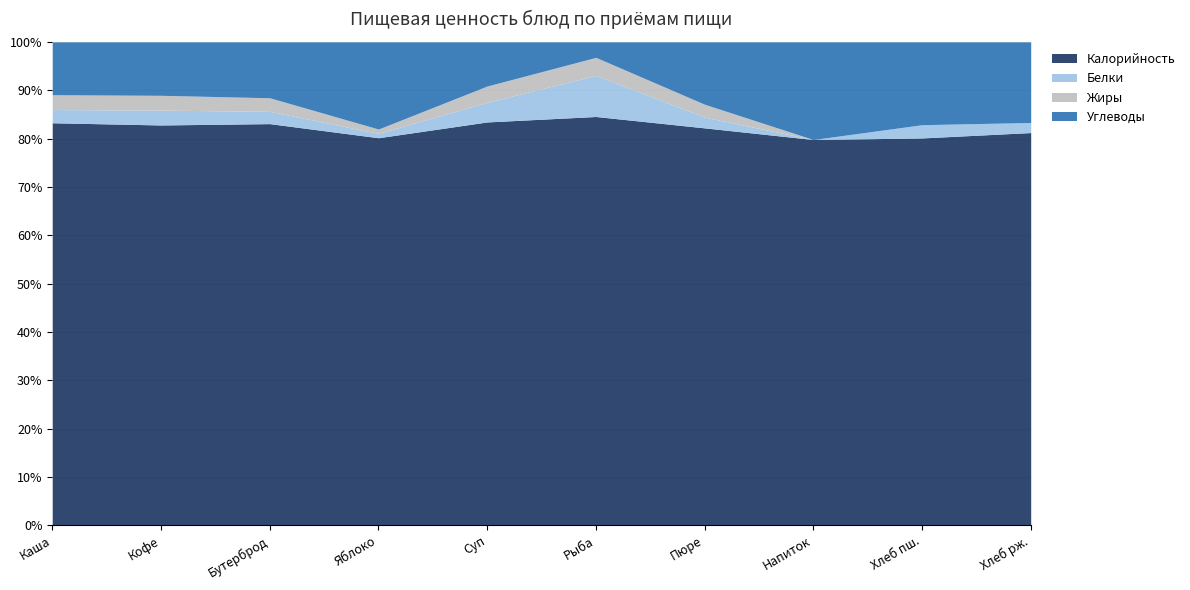

How many values in the Белки series exceed 5?

4